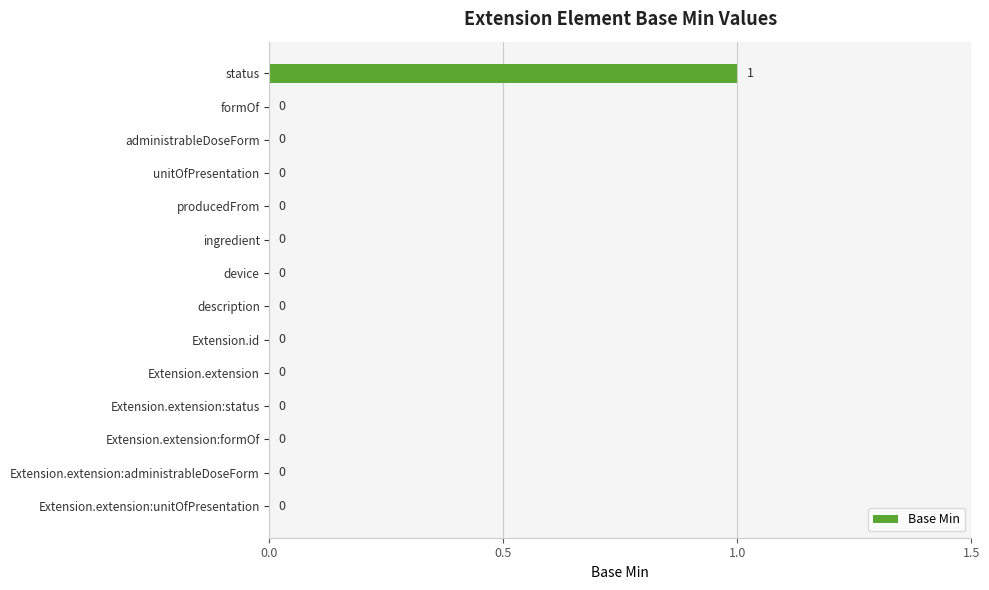

How many values exceed 0?

1